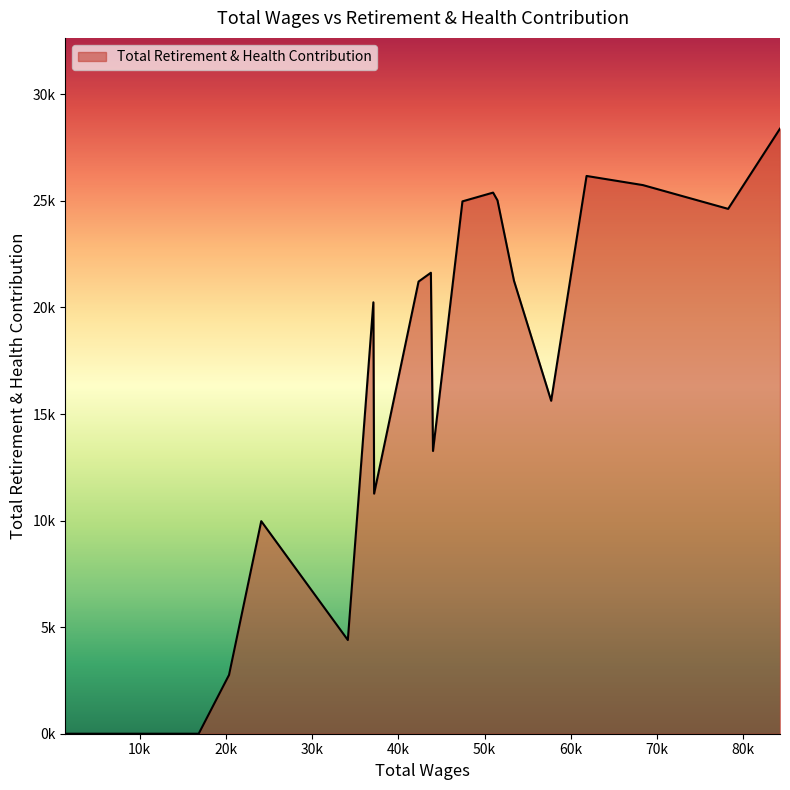

Does the chart have visible grid lines?

No